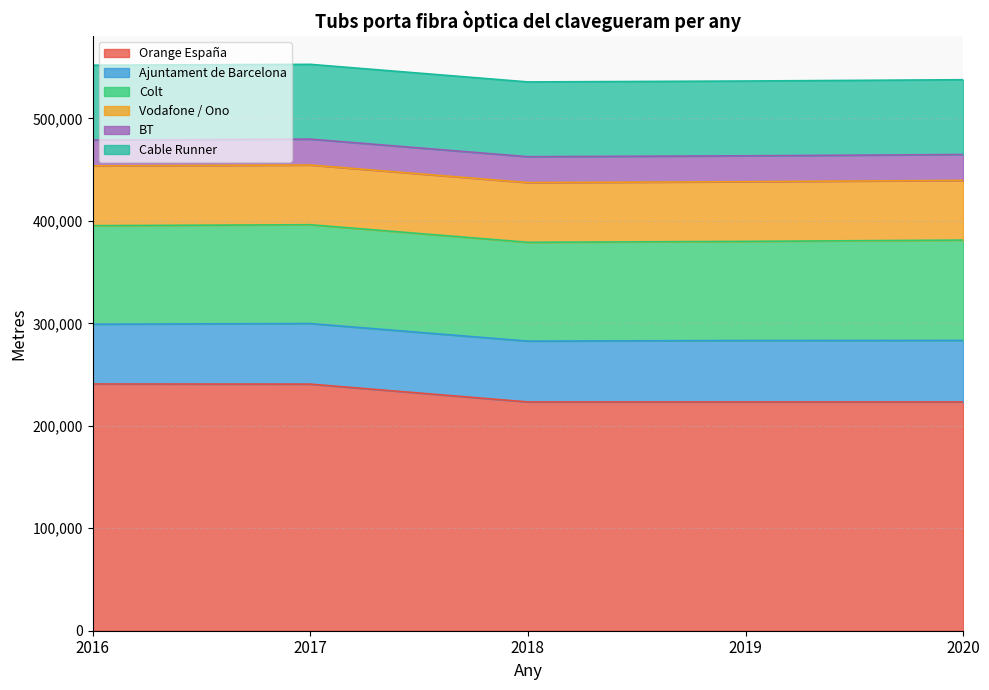

The Ajuntament de Barcelona series shows 59333.8 at 2018. True or false?

True